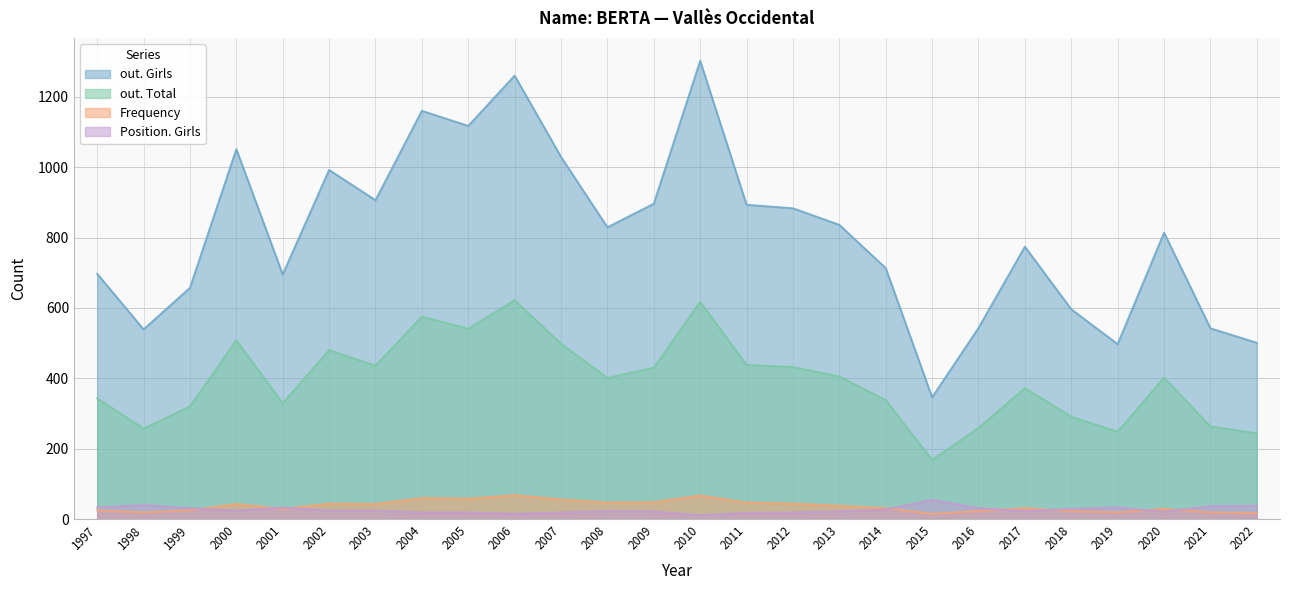

Which category has the lowest value in the out. Total series?

2015